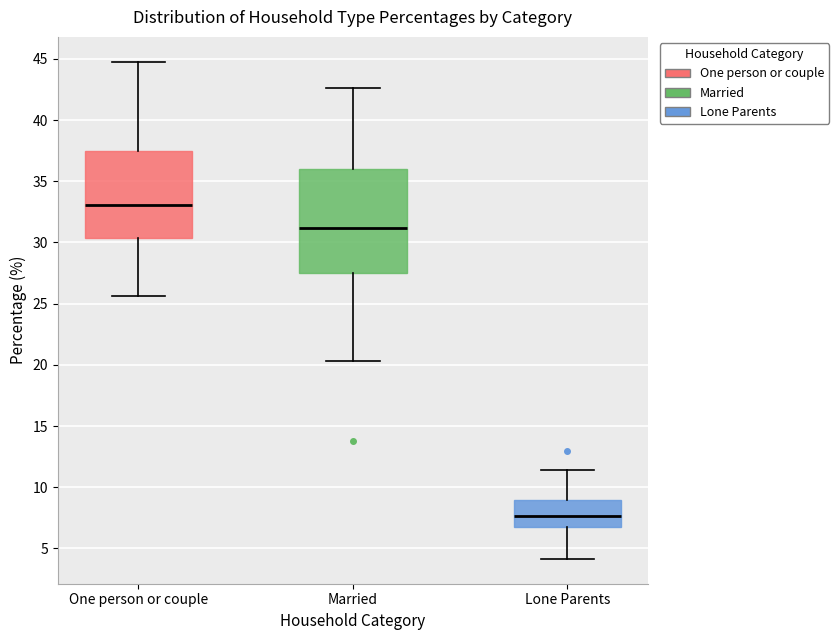

Reading left to right, read every box against the y-axis: the position of its median line, the range the box covers, and the ends of its whiskers. The values are not printed on the chart, so give them approximately, as read against the axis.

One person or couple: median 33.0, box 30.5 to 37.5, whiskers 25.5 to 45.0
Married: median 31.0, box 27.5 to 36.0, whiskers 20.5 to 42.5
Lone Parents: median 7.5, box 7.0 to 9.0, whiskers 4.0 to 11.5